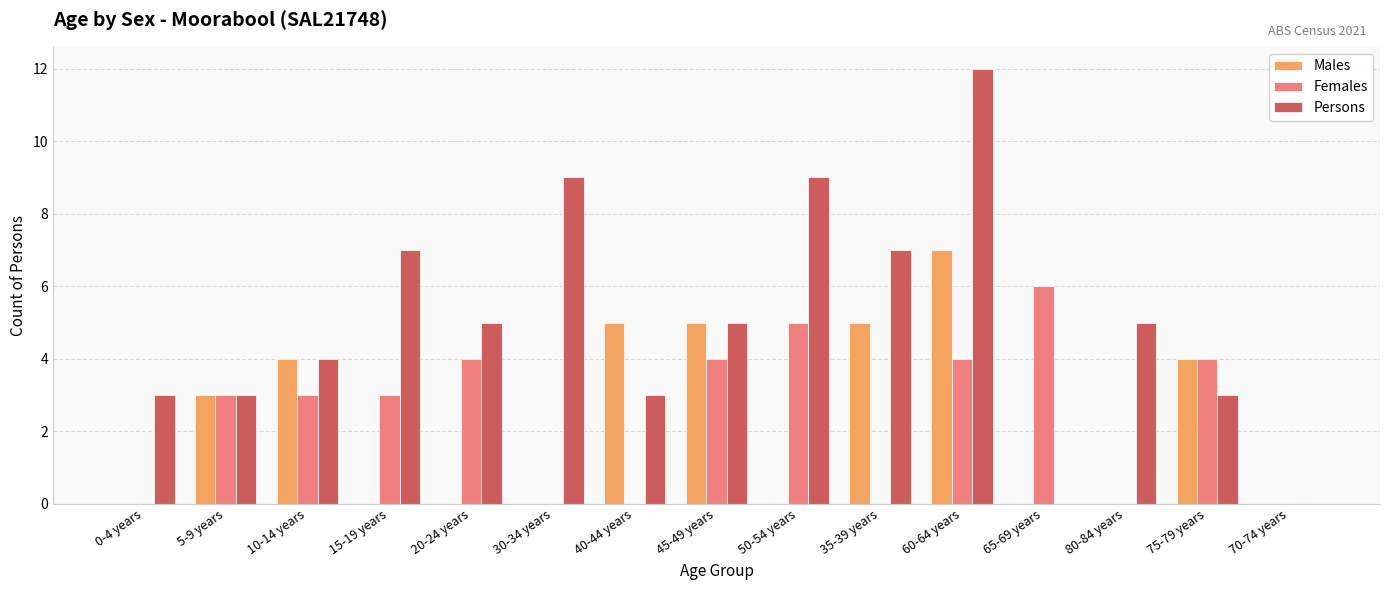

The Females series shows 4 at 20-24 years. True or false?

True